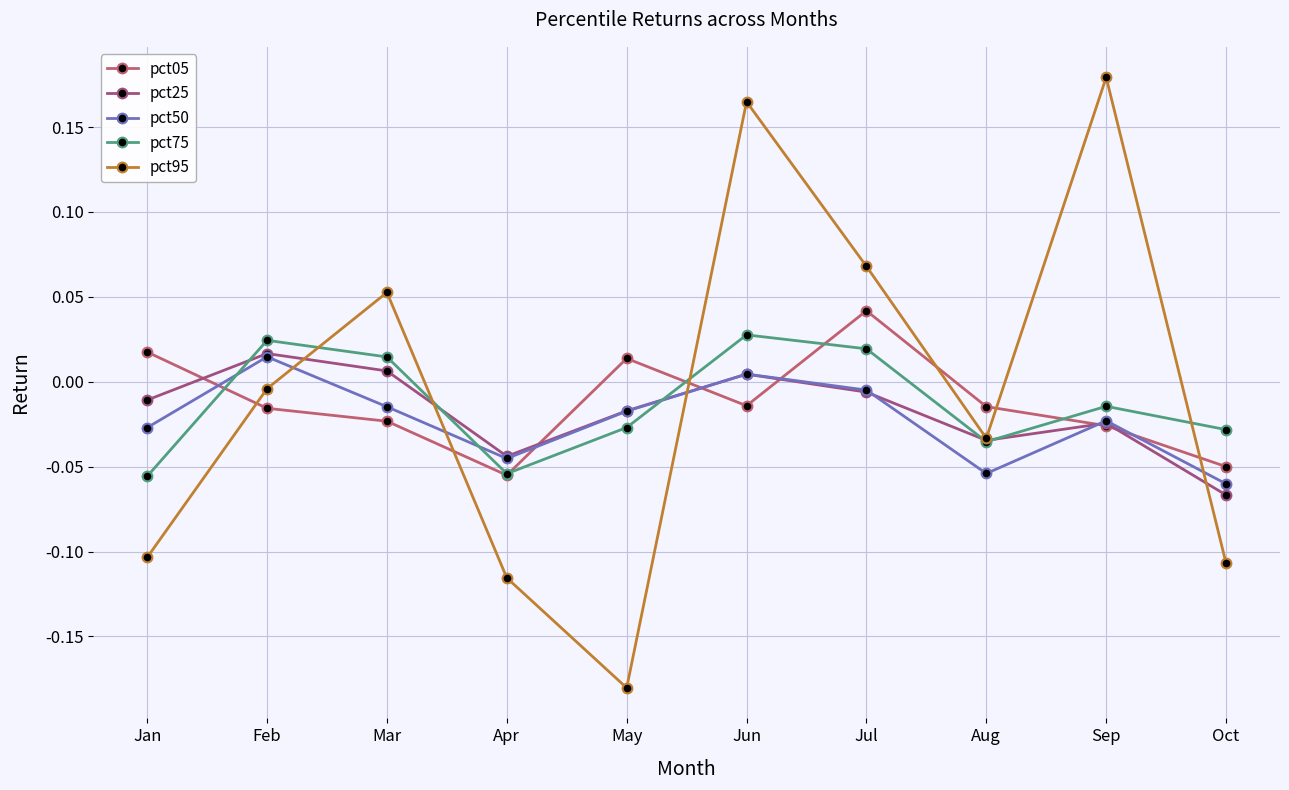

How many categories are shown in the chart?

10